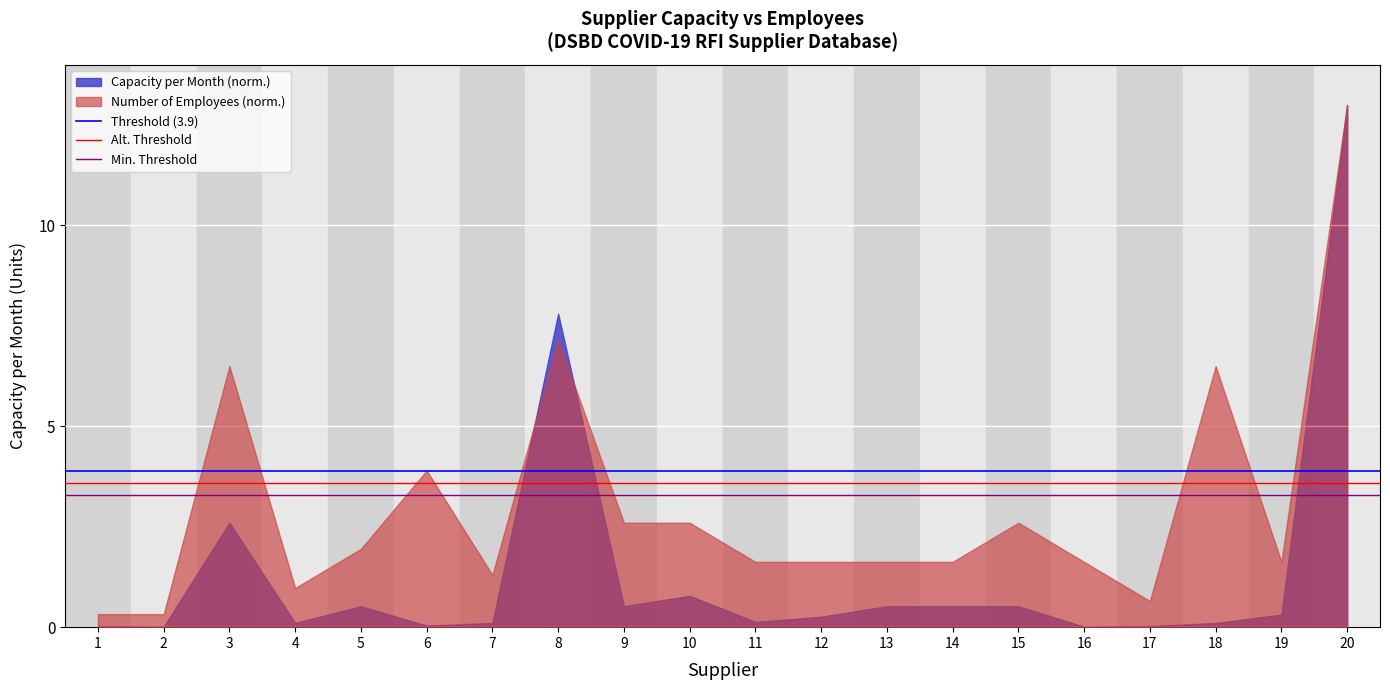

Rank the series by their average value, from lowest to highest.

Capacity per Month (norm.), Number of Employees (norm.)